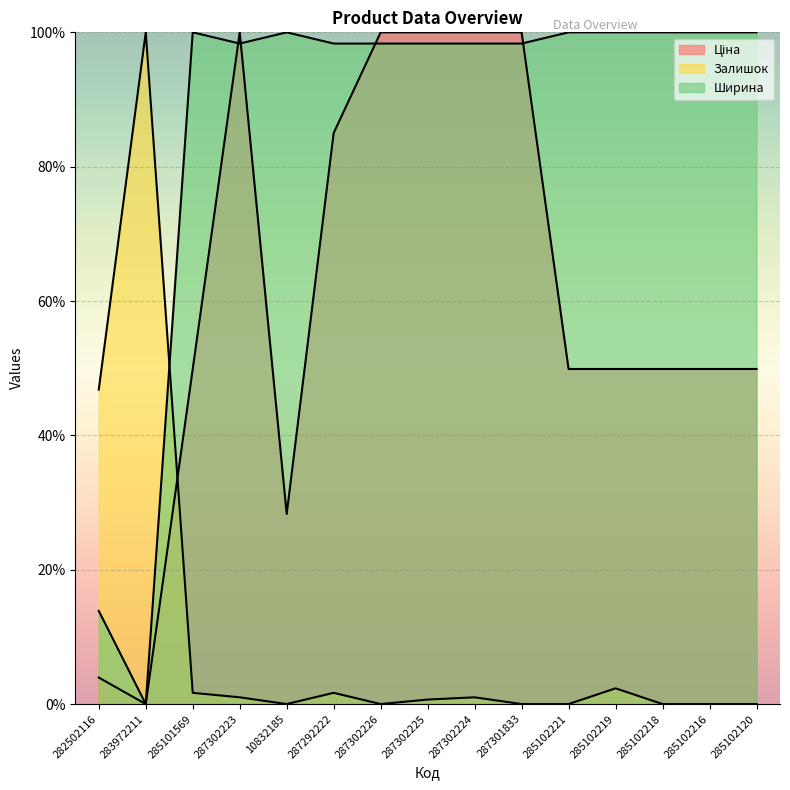

What position from the right is 287302225?

8